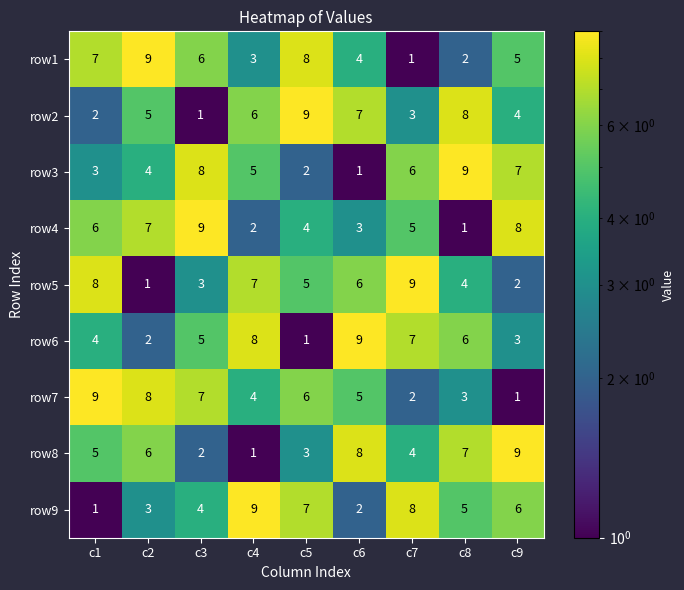

How many distinct data groups are displayed?

9